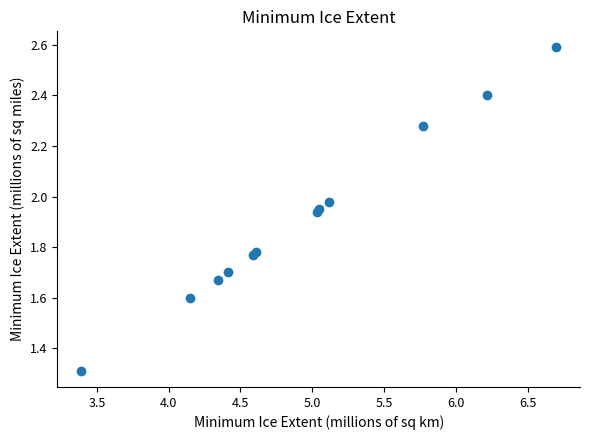

What Y value in the scatter plot is closest to 1?

1.3